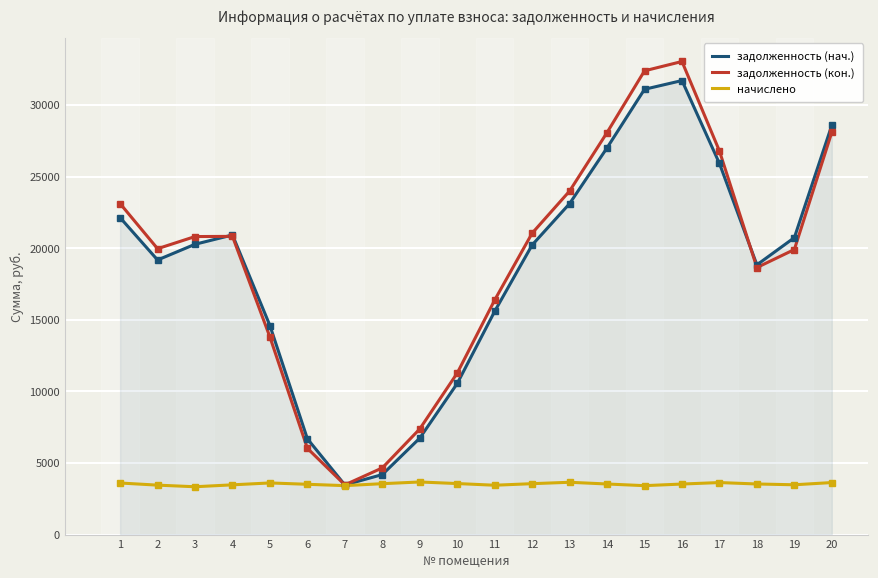

What is the maximum value shown in the chart?

33039.7